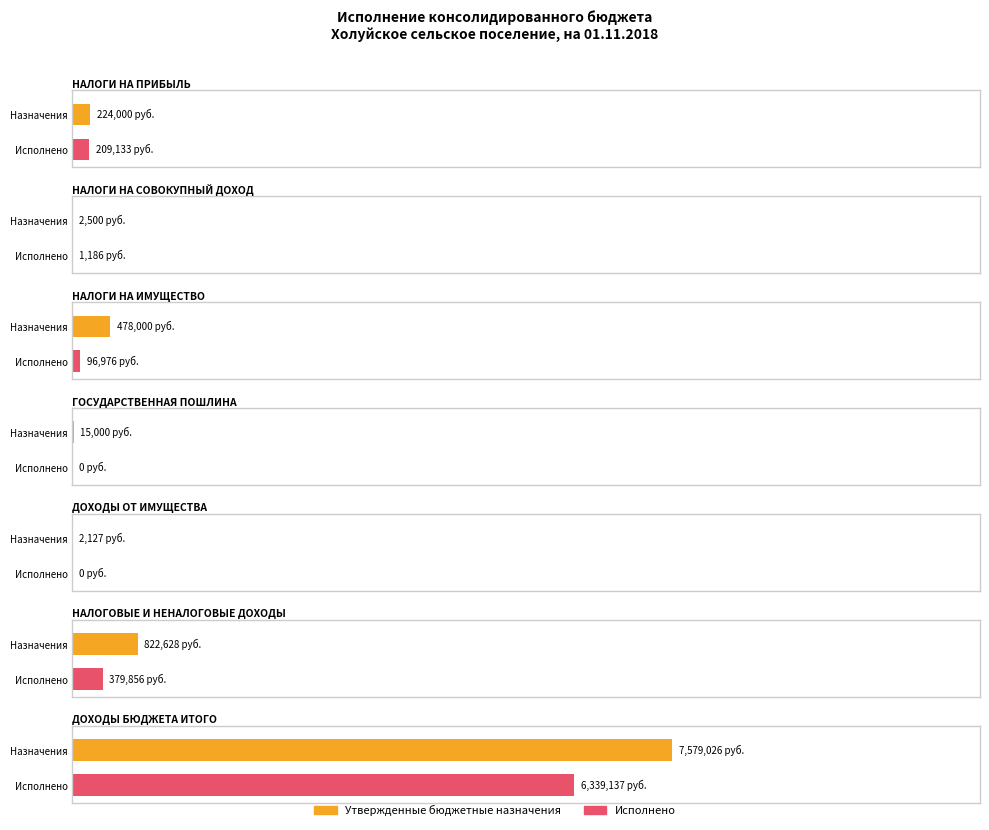

Rank the categories by Утвержденные бюджетные назначения value from highest to lowest.

ДОХОДЫ БЮДЖЕТА ИТОГО, НАЛОГОВЫЕ И НЕНАЛОГОВЫЕ ДОХОДЫ, НАЛОГИ НА ИМУЩЕСТВО, НАЛОГИ НА ПРИБЫЛЬ, ГОСУДАРСТВЕННАЯ ПОШЛИНА, НАЛОГИ НА СОВОКУПНЫЙ ДОХОД, ДОХОДЫ ОТ ИМУЩЕСТВА